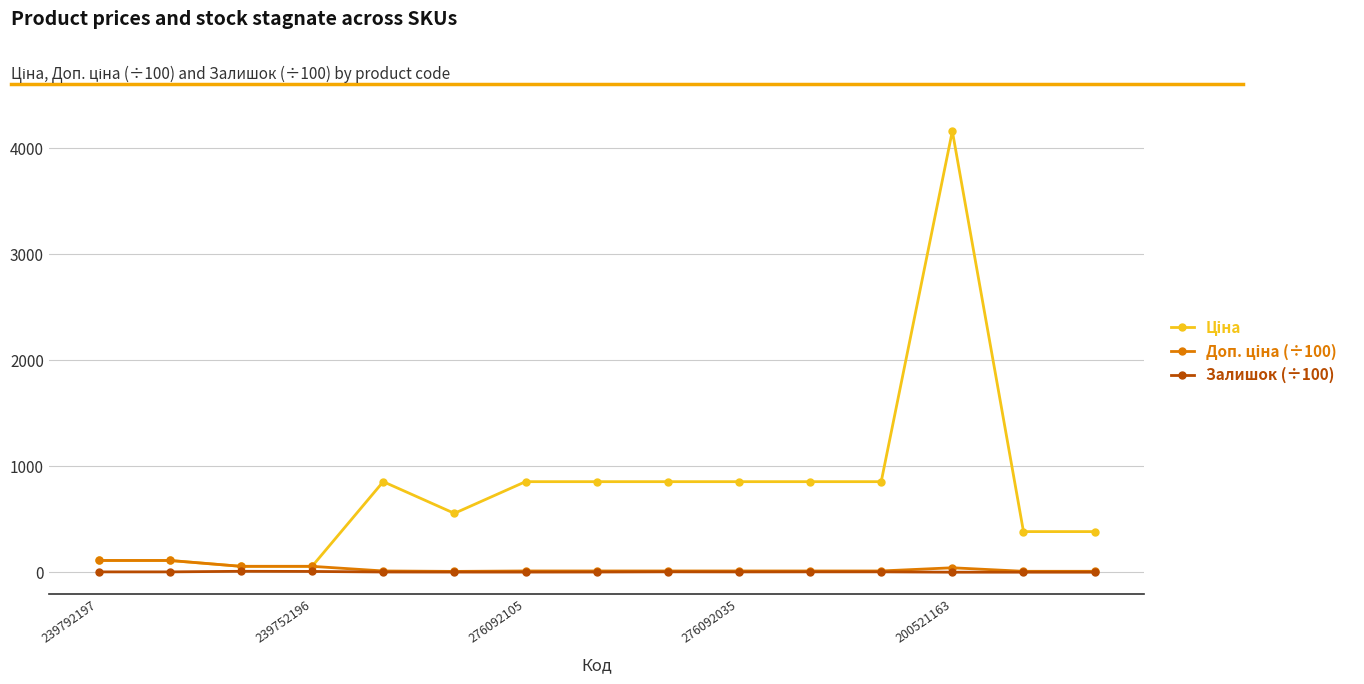

True or false: Залишок (÷100) has more than 2 interior local peaks.

True